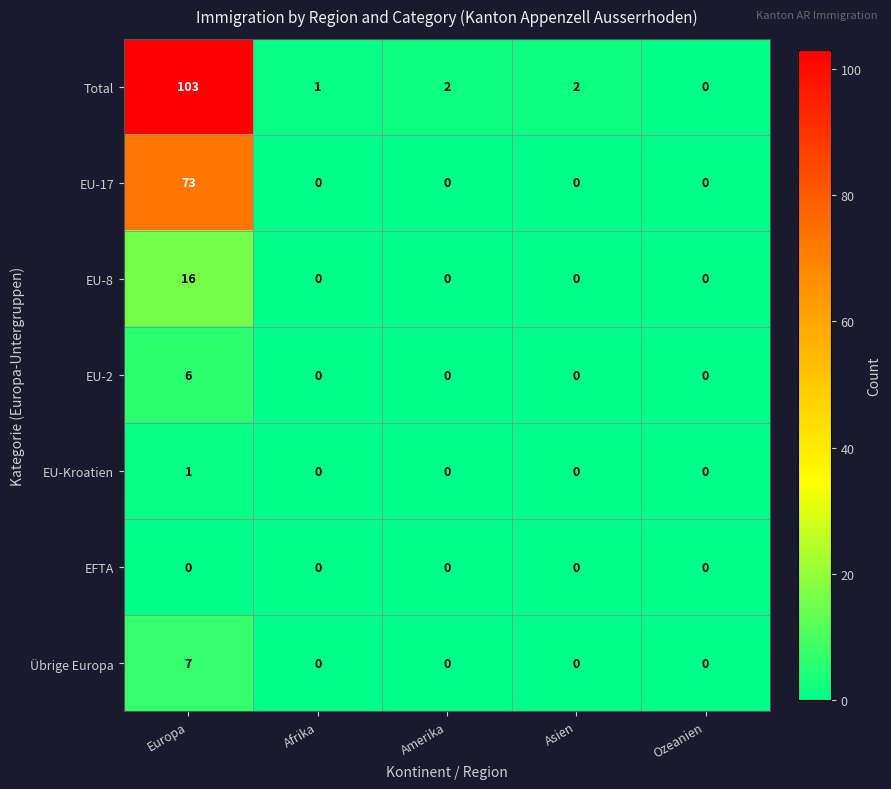

What is the sum of all Total values?

108